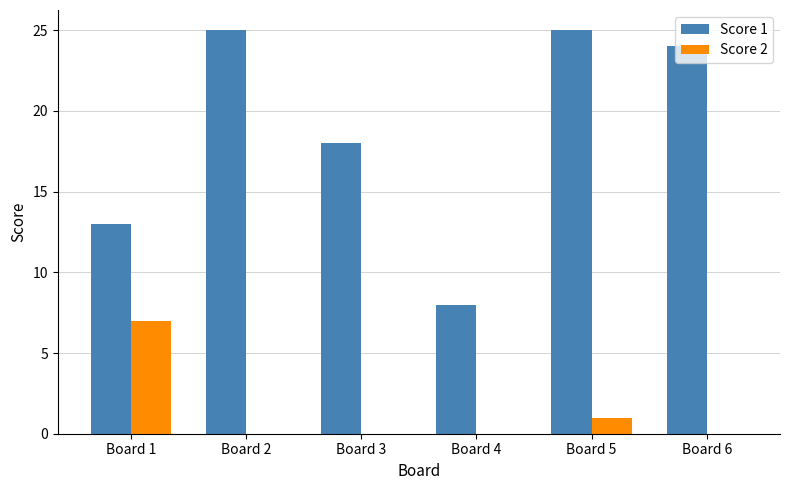

Count the number of data series in this chart.

2